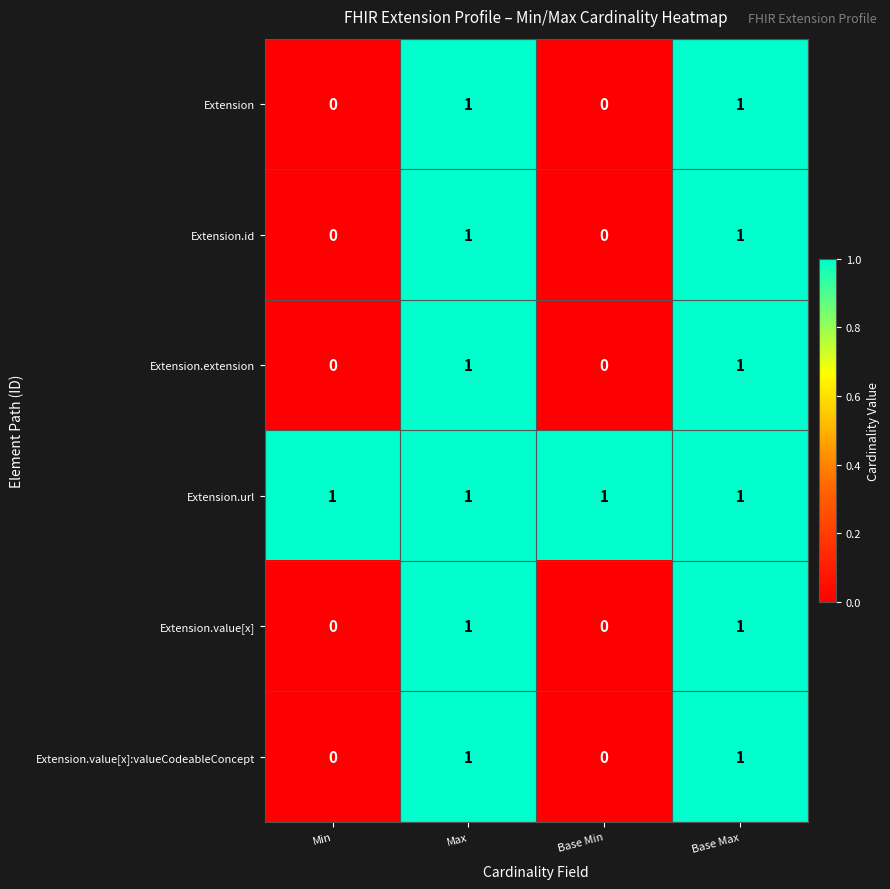

Count the number of data series in this chart.

6